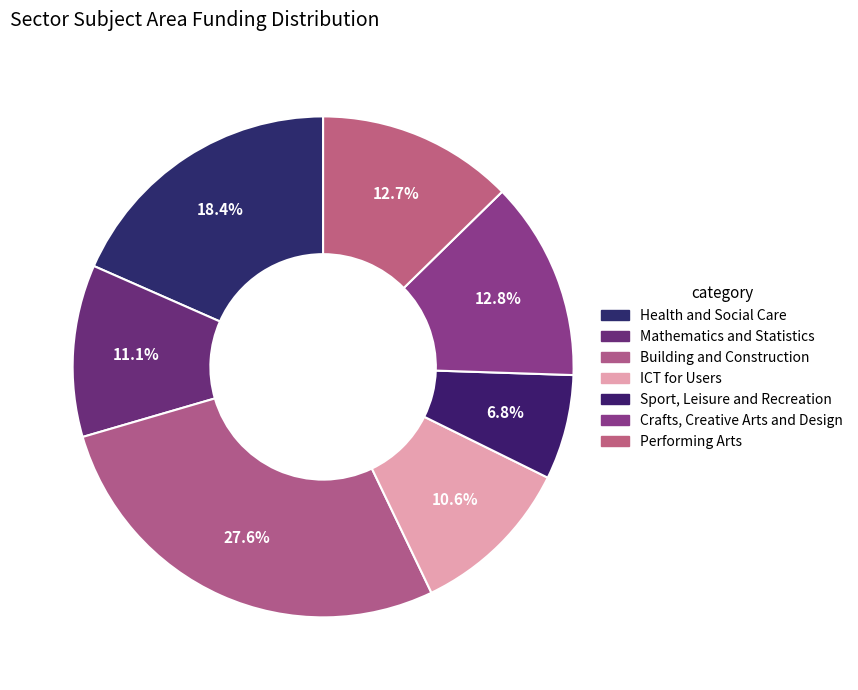

Is it true that Crafts, Creative Arts and Design is 13% of the pie?

True